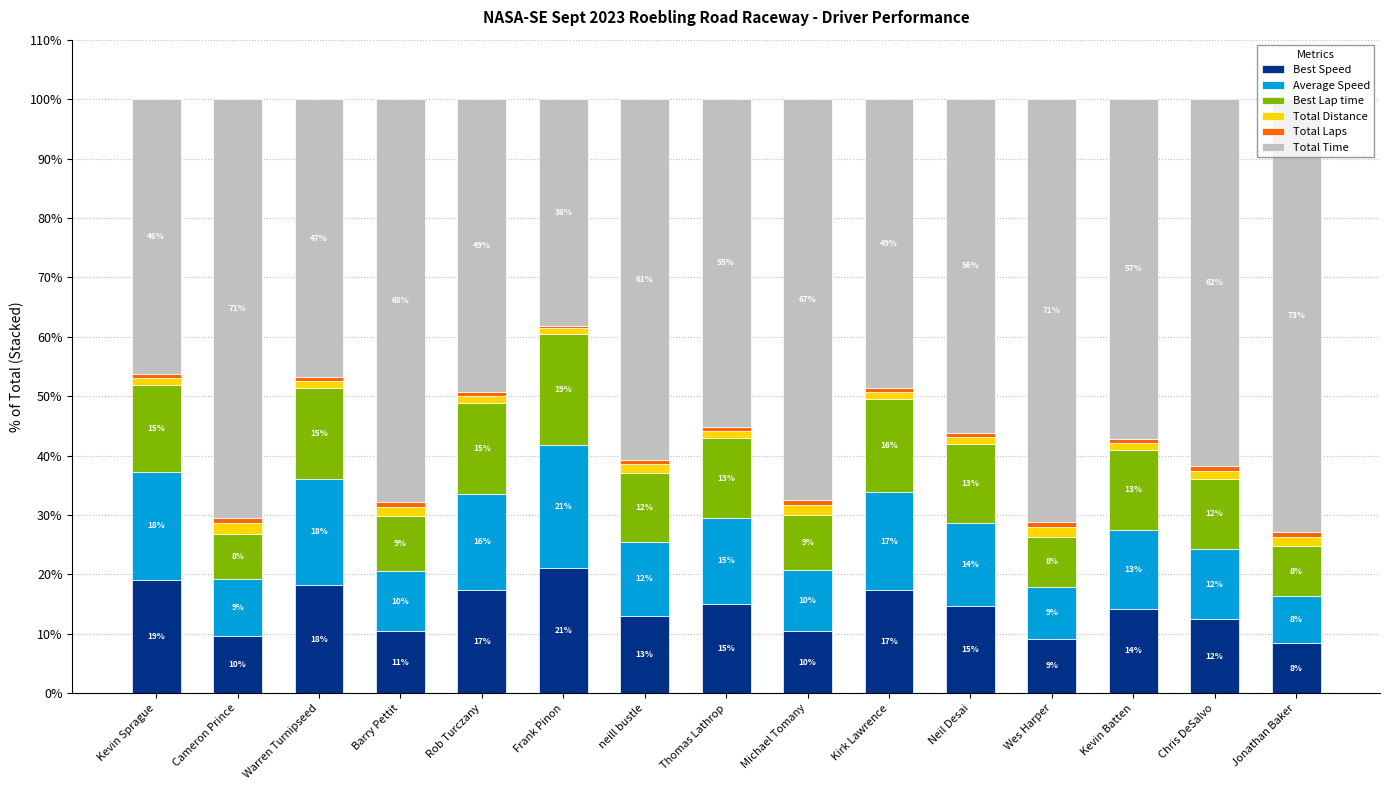

Which category has the highest value in the Best Speed series?

Frank Pinon